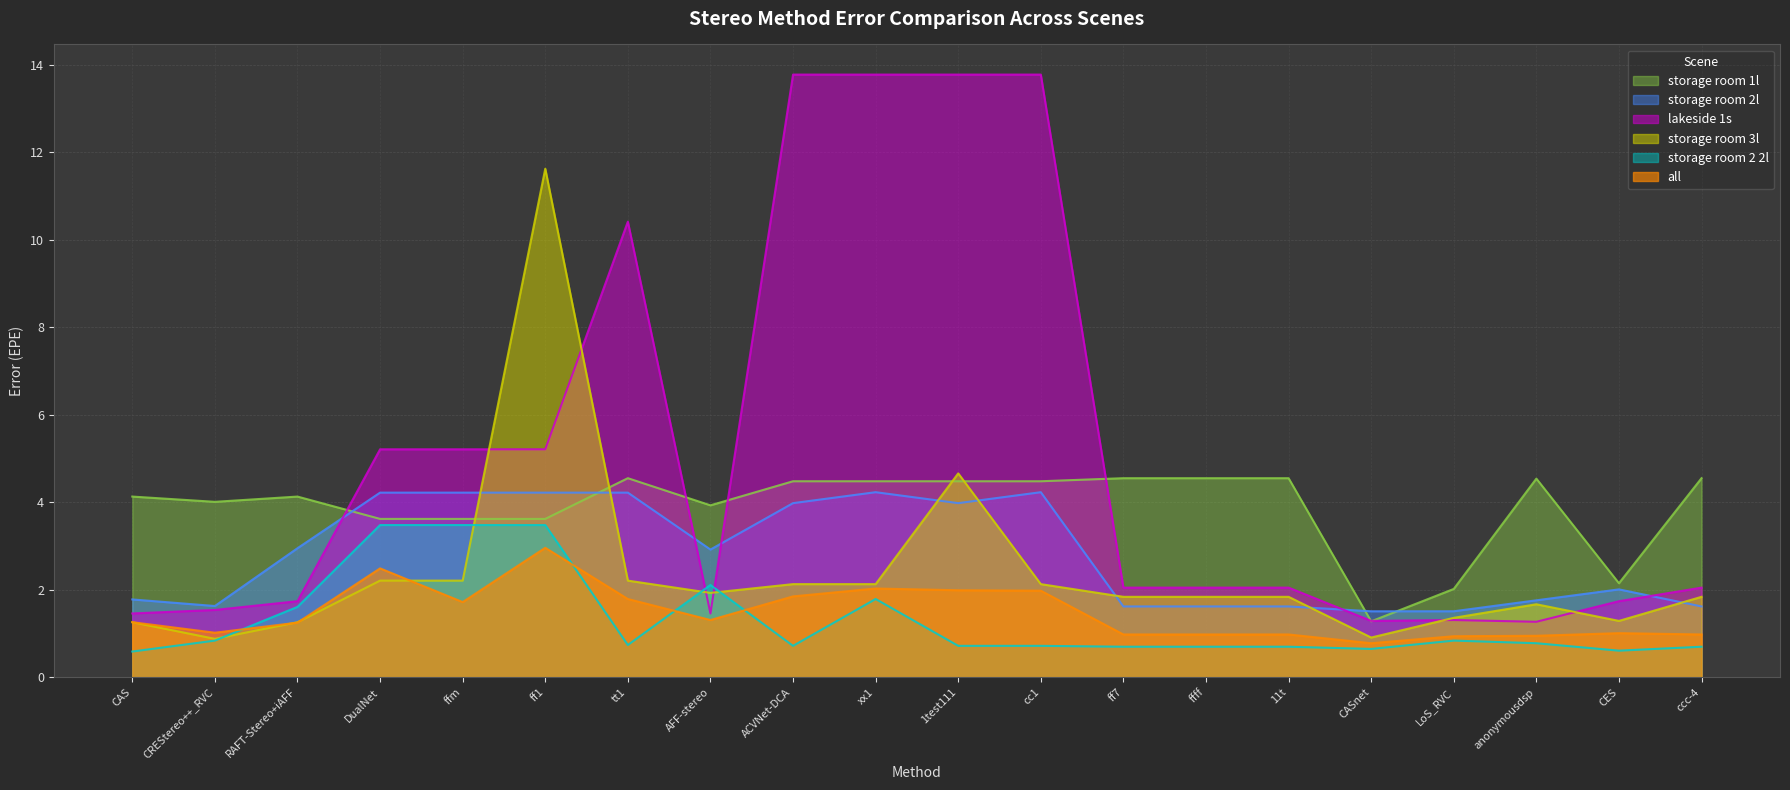

Reading left to right, transcribe all the data shown in this chart.

lakeside 1s: 1.5	1.5	1.7	5.2	5.2	5.2	10.4	1.5	13.8	13.8	13.8	13.8	2.0	2.0	2.0	1.3	1.3	1.3	1.7	2.0
storage room 3l: 1.3	0.9	1.3	2.2	2.2	11.6	2.2	1.9	2.1	2.1	4.7	2.1	1.8	1.8	1.8	0.9	1.4	1.7	1.3	1.8
storage room 2 2l: 0.6	0.8	1.6	3.5	3.5	3.5	0.7	2.1	0.7	1.8	0.7	0.7	0.7	0.7	0.7	0.7	0.8	0.8	0.6	0.7
storage room 2l: 1.8	1.6	3.0	4.2	4.2	4.2	4.2	2.9	4.0	4.2	4.0	4.2	1.6	1.6	1.6	1.5	1.5	1.8	2.0	1.6
all: 1.3	1.0	1.2	2.5	1.7	3.0	1.8	1.3	1.9	2.0	2.0	2.0	1.0	1.0	1.0	0.8	0.9	0.9	1.0	1.0
storage room 1l: 4.1	4.0	4.1	3.6	3.6	3.6	4.5	3.9	4.5	4.5	4.5	4.5	4.5	4.5	4.5	1.3	2.0	4.5	2.1	4.5